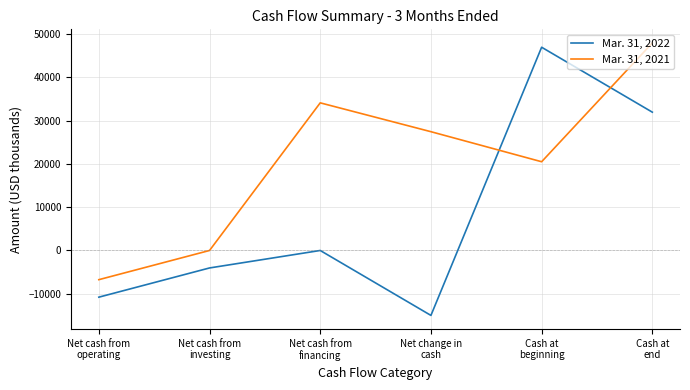

What is the approximate value of Mar. 31, 2021 at Cash at
beginning, to the nearest 50?

20500